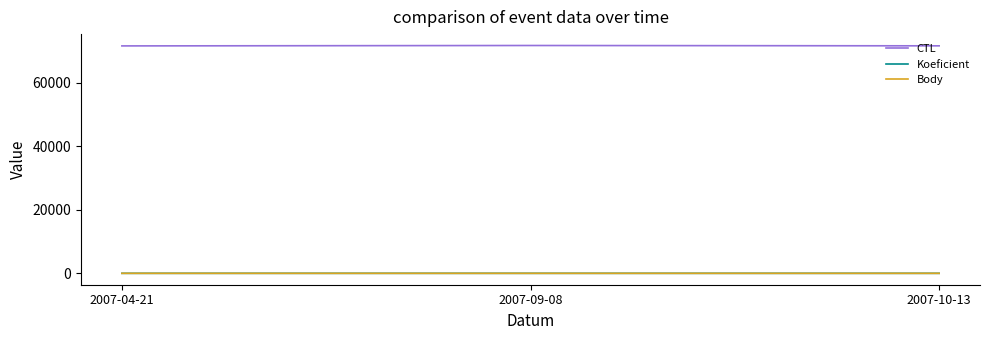

Is this an area chart (filled region under the line)?

No